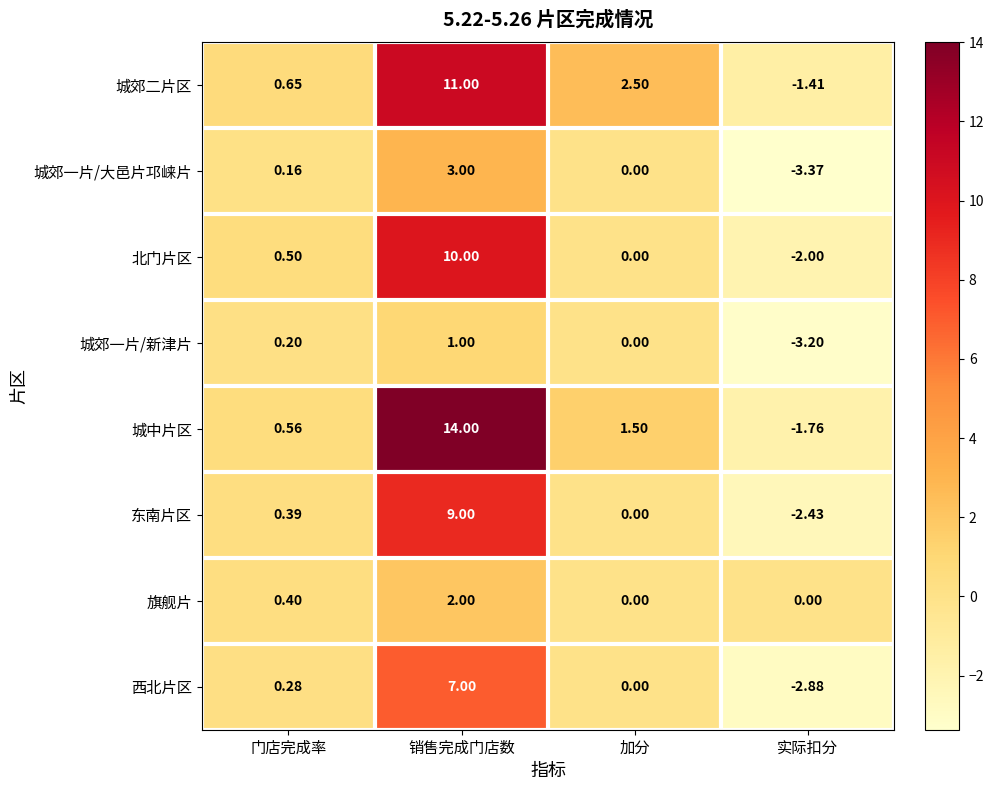

What is the total value across all series at 门店完成率?

3.1